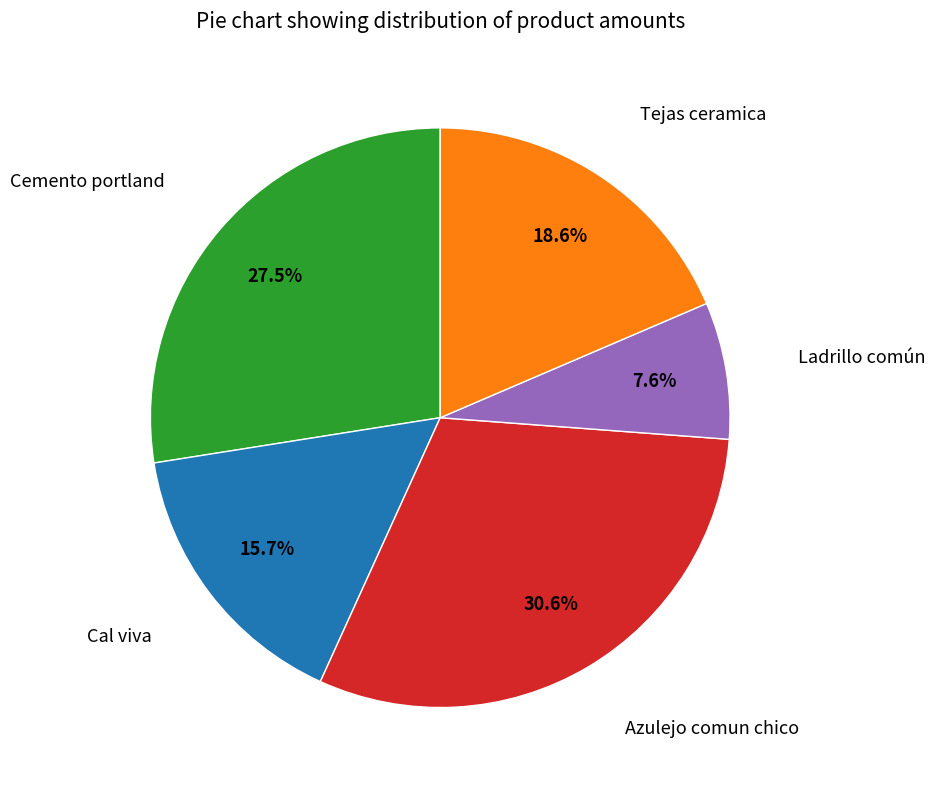

Is there a majority slice in this chart?

No